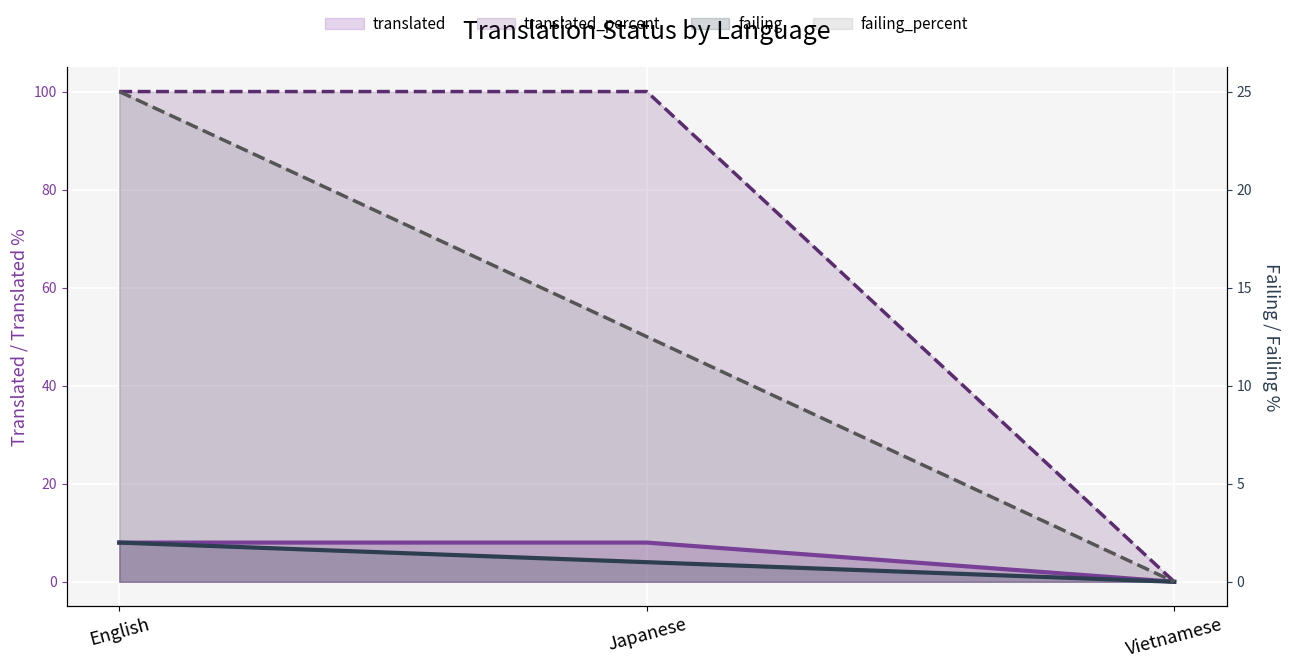

What is the difference between the highest and lowest values at Japanese?

99.0